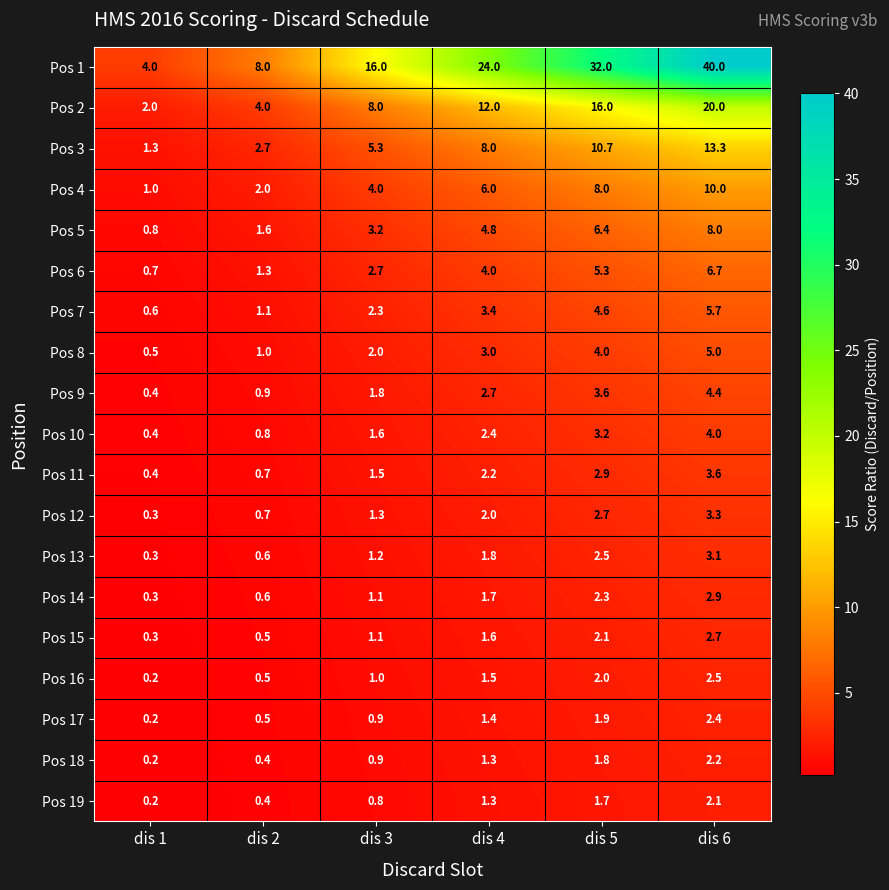

What is the minimum value for Pos 6?

0.7